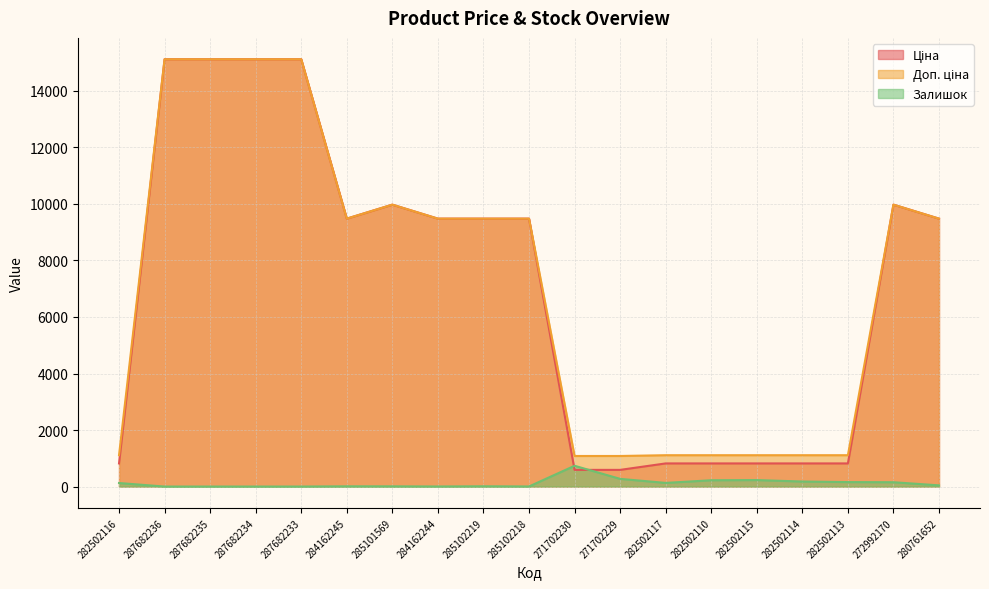

At which category does Ціна reach its first local peak?

285101569